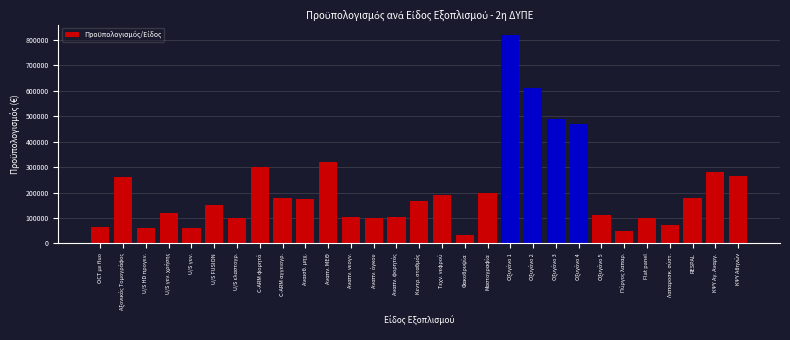

Approximately how many times larger is the value at C-ARM αγγειογρ. compared to OCT με fluo?

2.8